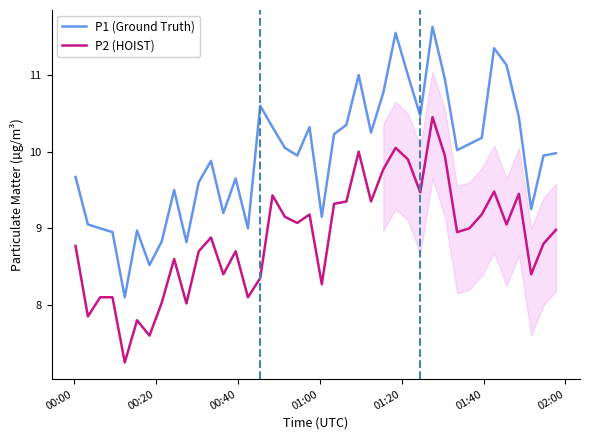

True or false: P1 (Ground Truth) and P2 (HOIST) cross at least once.

False